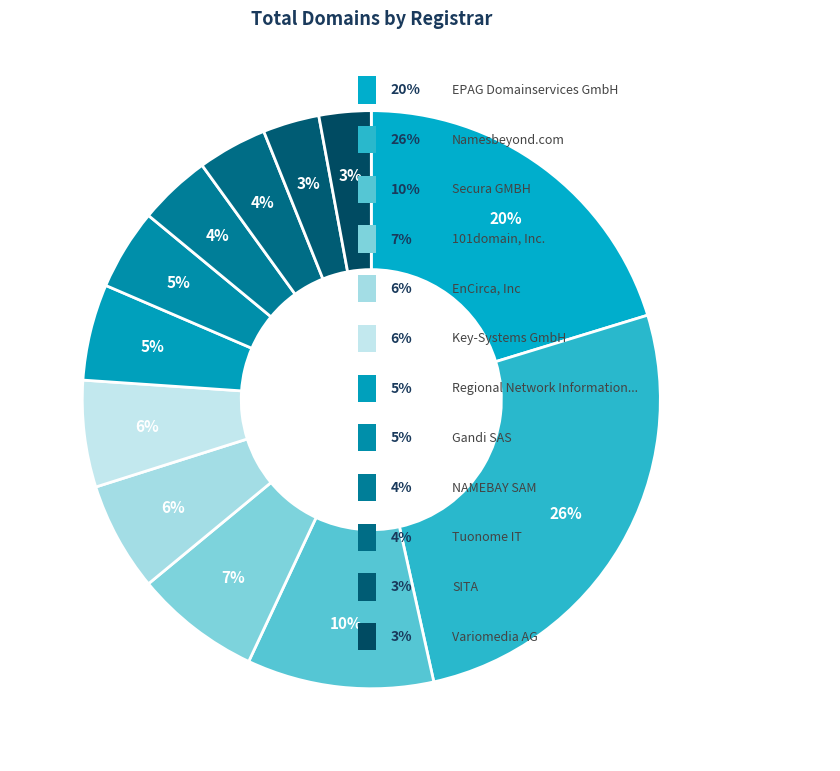

How many segments does this pie chart have?

12